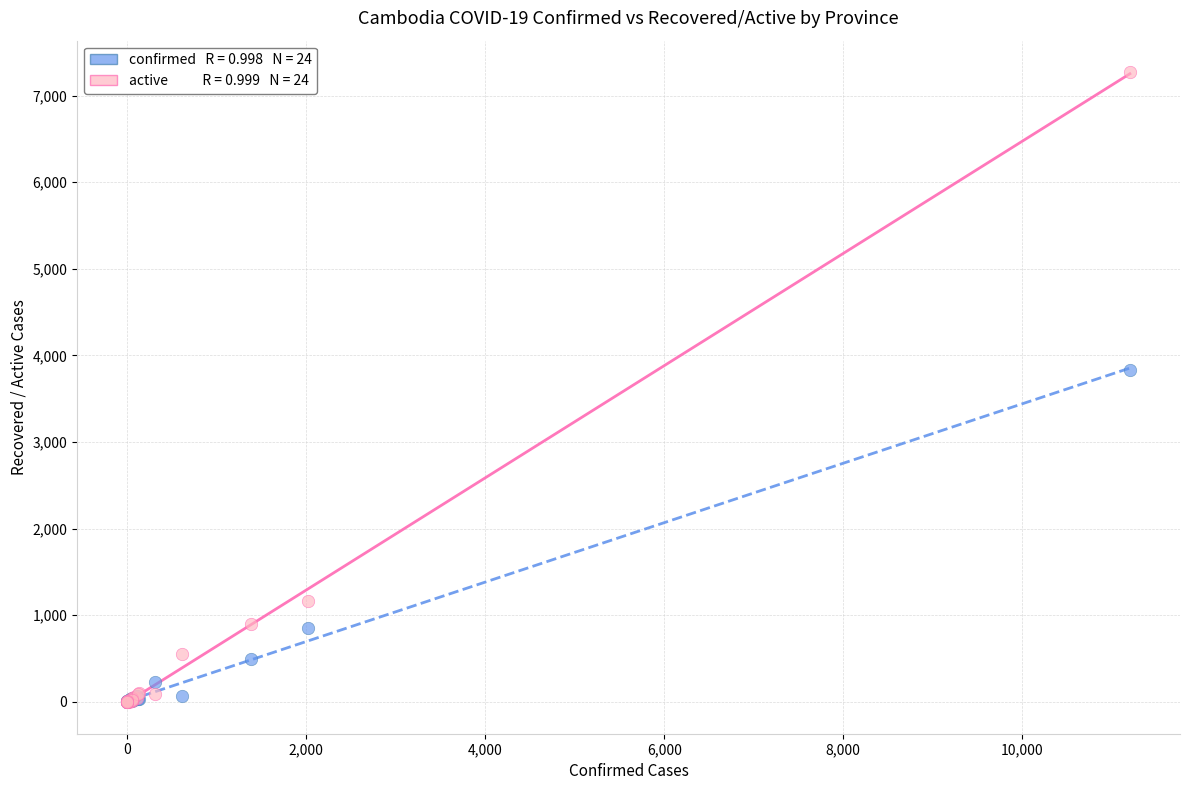

Across all series, what Y value is closest to 3636?

3832